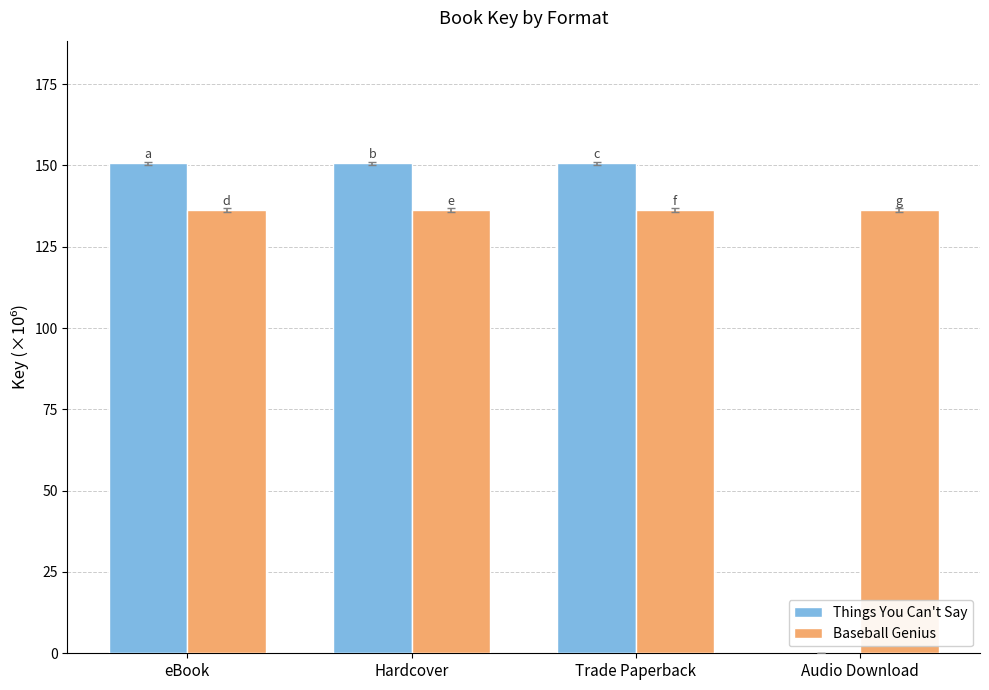

What is the maximum value for Baseball Genius?

136.3